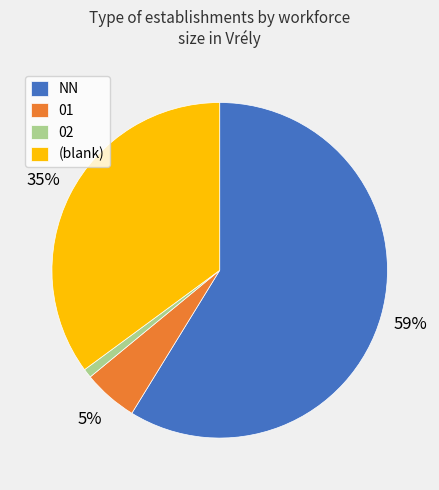

What is the largest slice in the pie chart?

NN